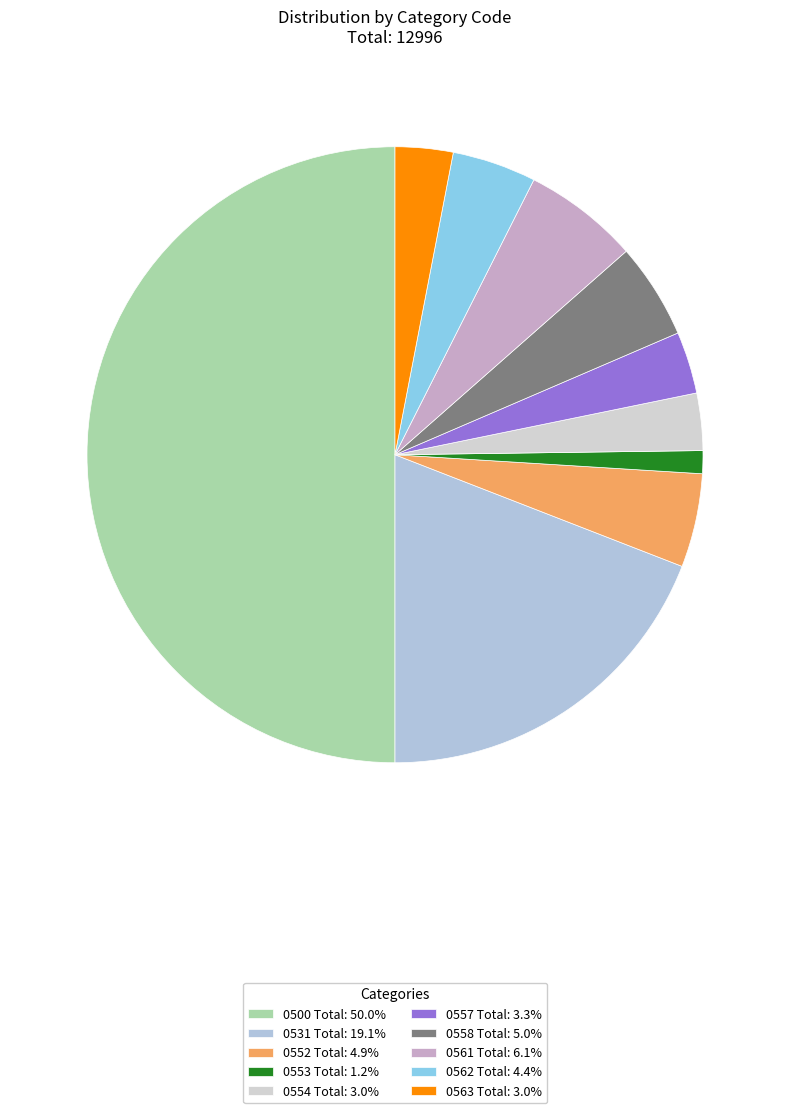

Does 0554 Total account for over 50% of the chart?

No